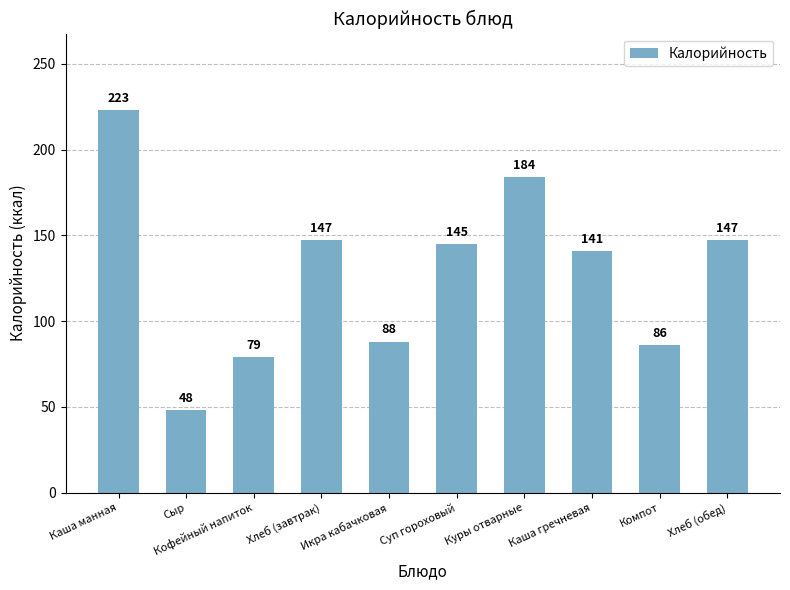

At which label is the value closest to 135?

Каша гречневая